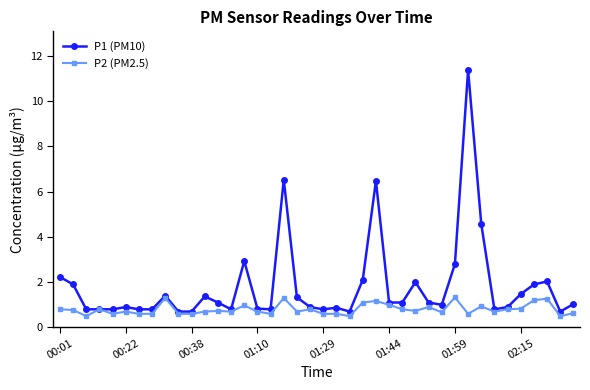

List the series in order of their overall mean, lowest first.

P2 (PM2.5), P1 (PM10)